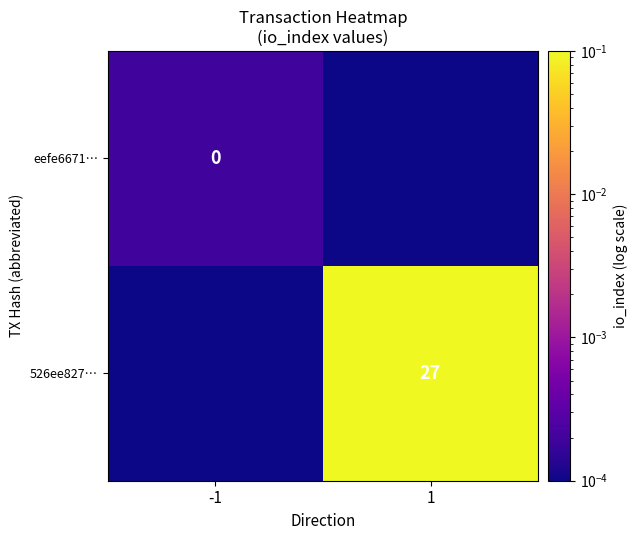

Count the number of data series in this chart.

2